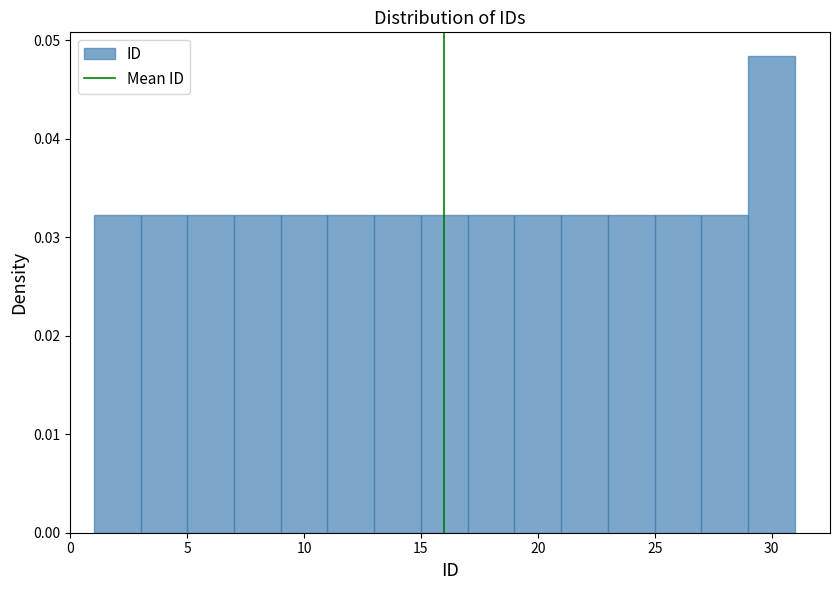

How tall is the bar that spans 5 to 7 on the x-axis? The values are not printed on the chart, so give them approximately, as read against the axis.

0.032